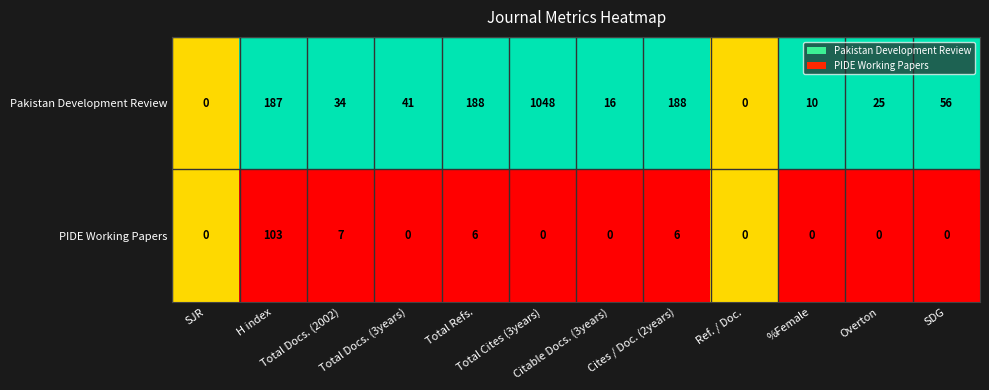

What is the sum of all Pakistan Development Review values?

1793